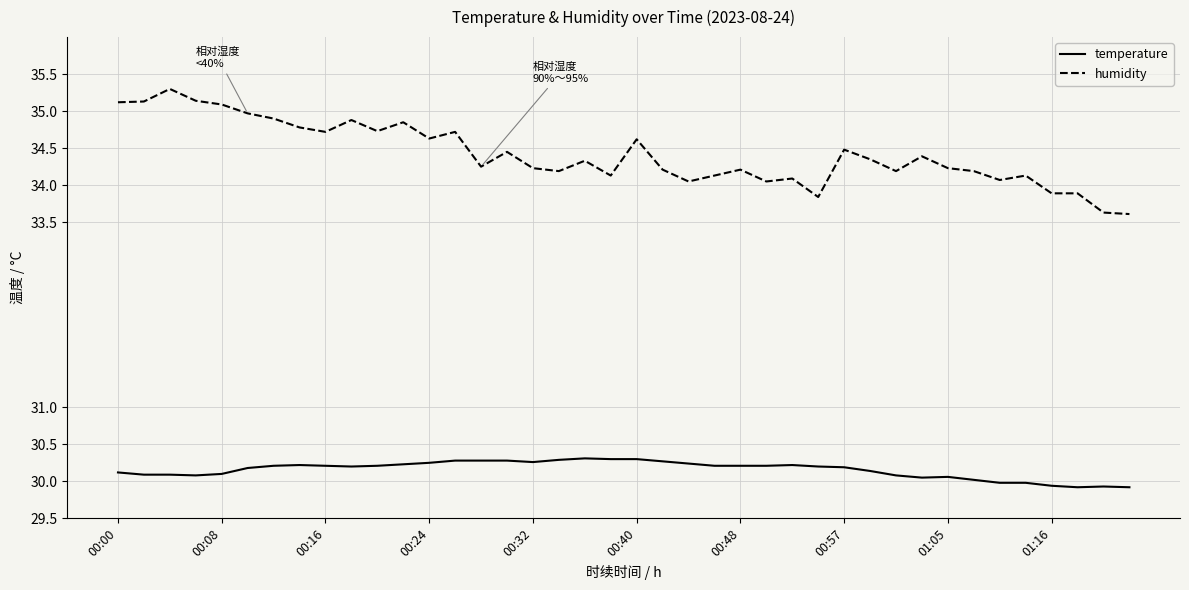

How many lines are shown in the chart?

2